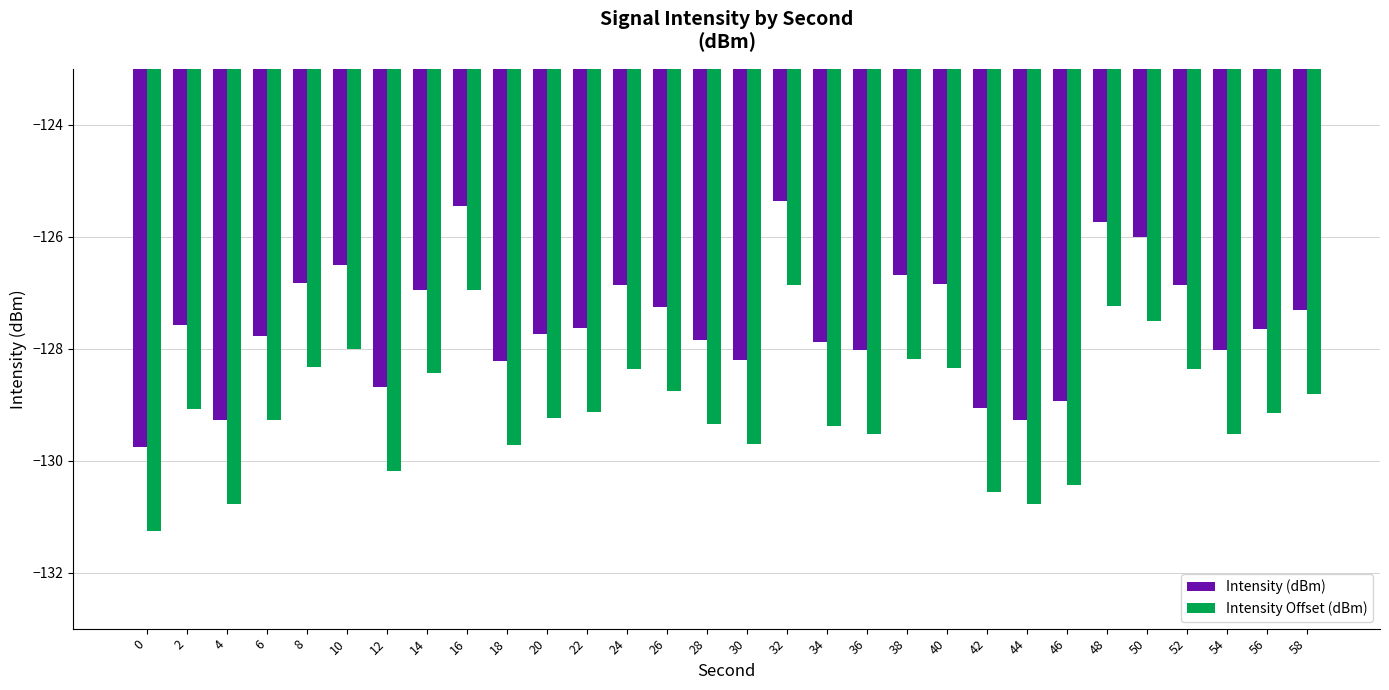

List the series in order of their peak value, lowest first.

Intensity Offset (dBm), Intensity (dBm)